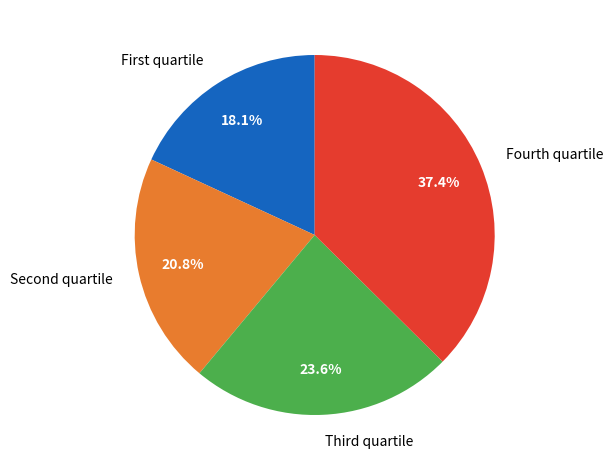

Which category has the biggest portion of the pie?

Fourth quartile